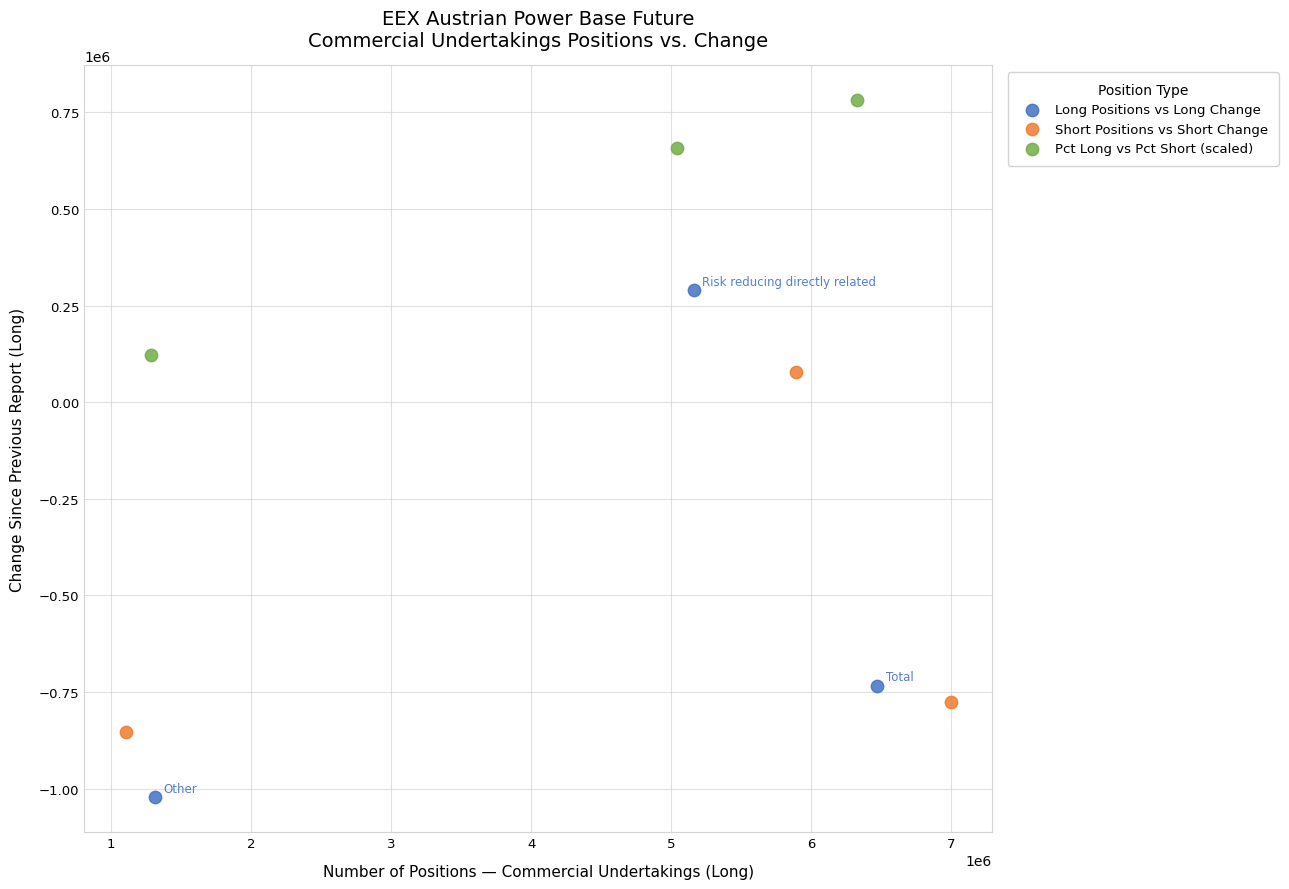

Which series reaches the minimum Y coordinate?

Long Positions vs Long Change